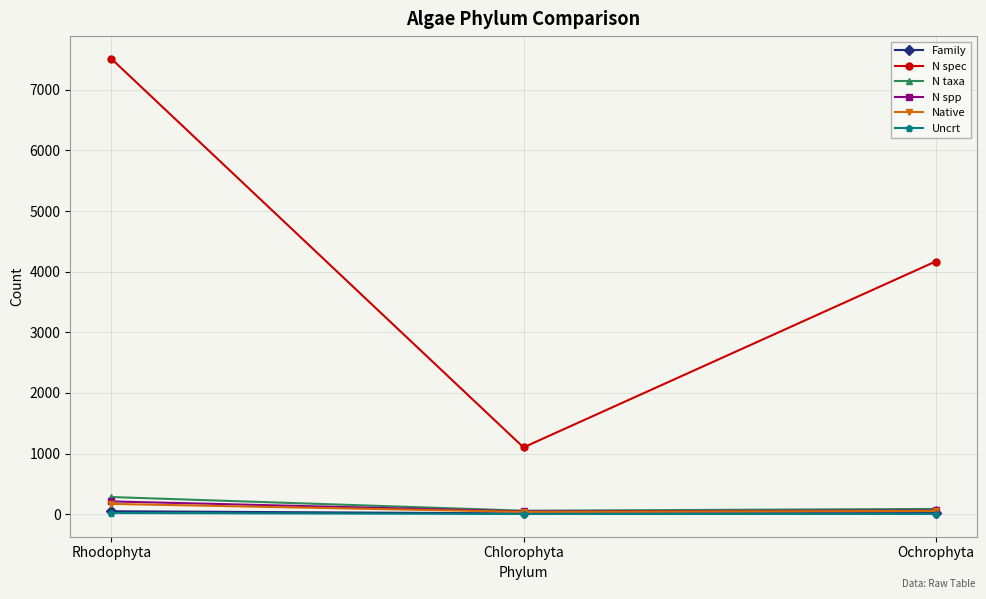

At which label does N taxa first exceed 88?

Rhodophyta